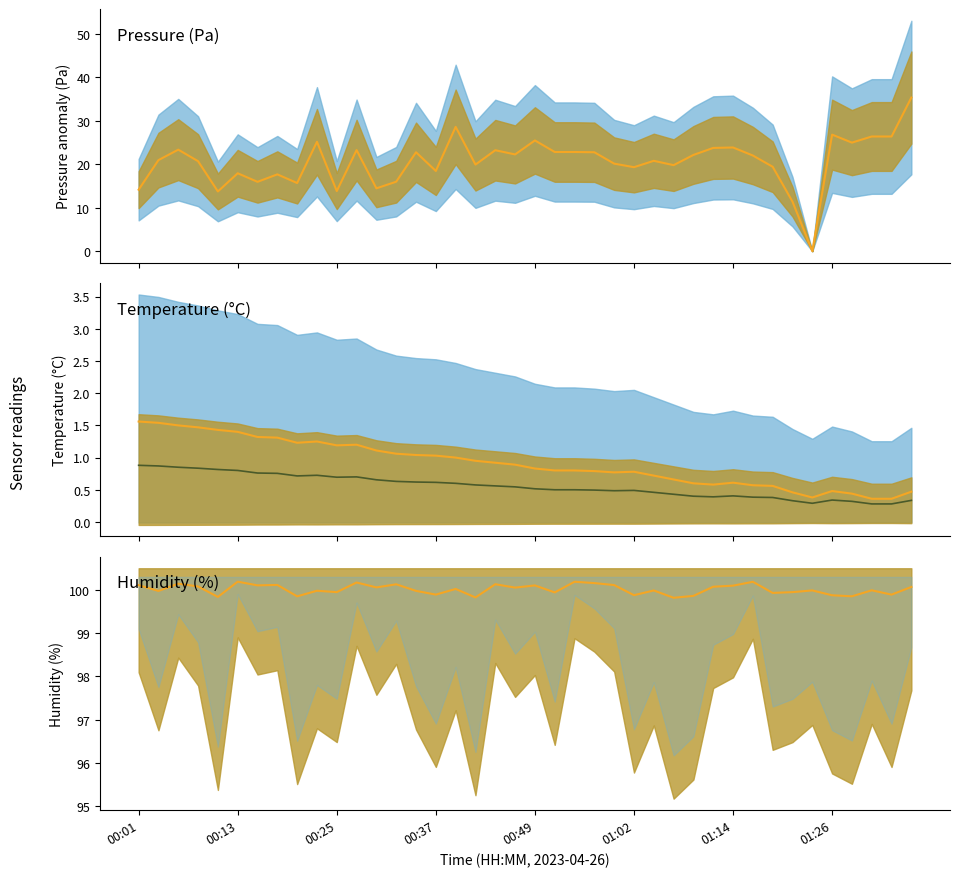

How many interior local peaks does the temperature low series have?

5